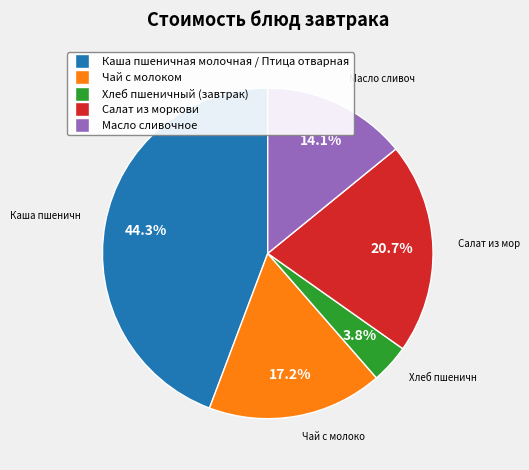

Is there a majority slice in this chart?

No